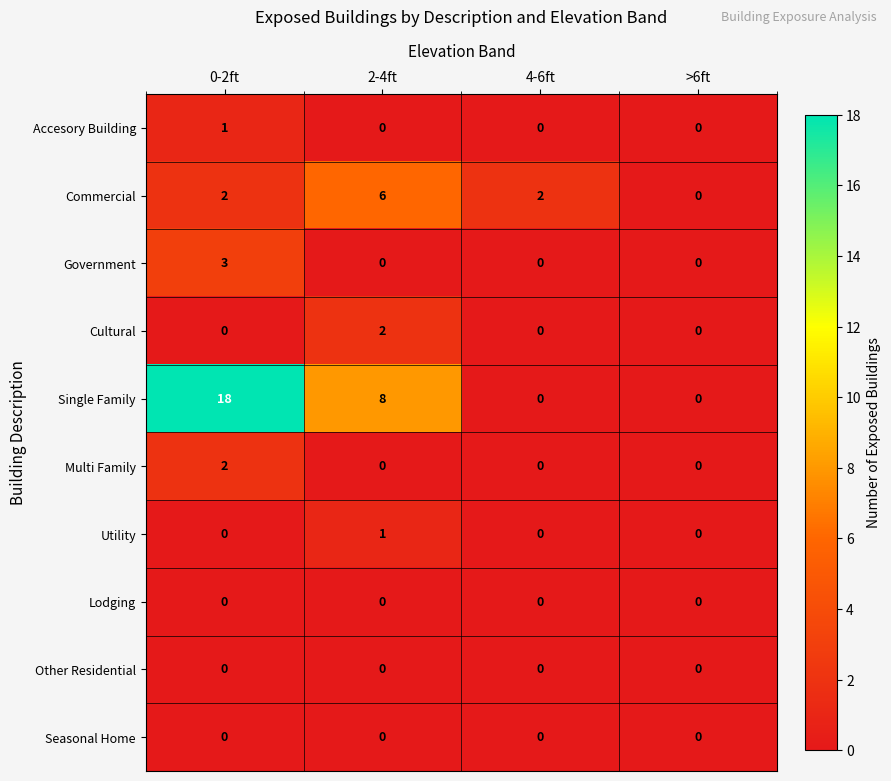

Count the number of categories in the chart.

4